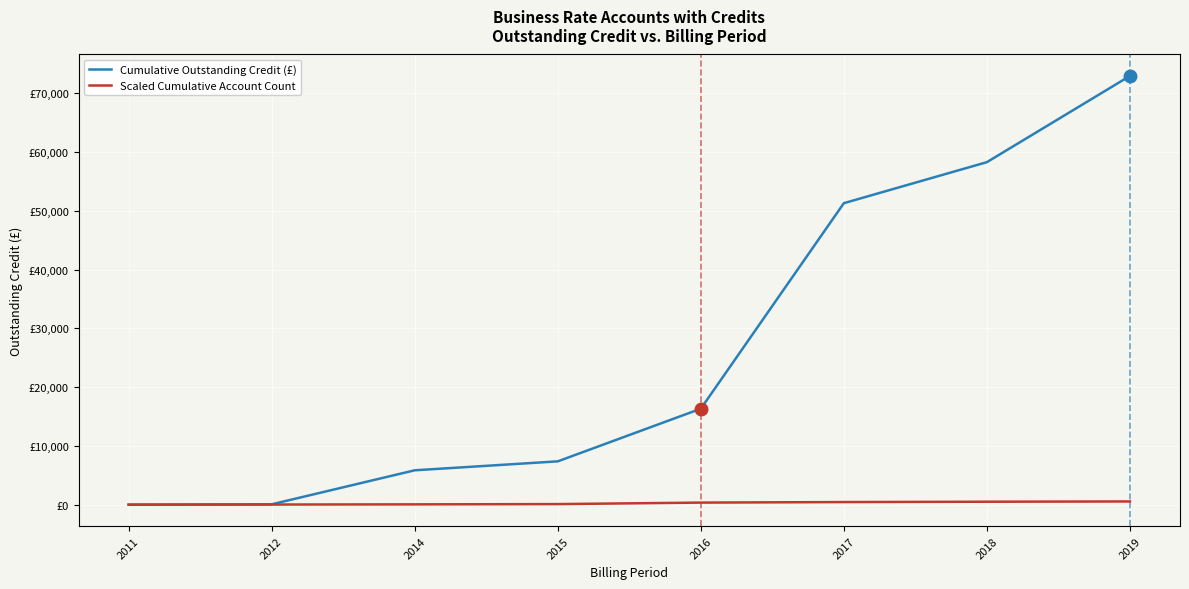

At how many categories does at least one series exceed 24124?

3